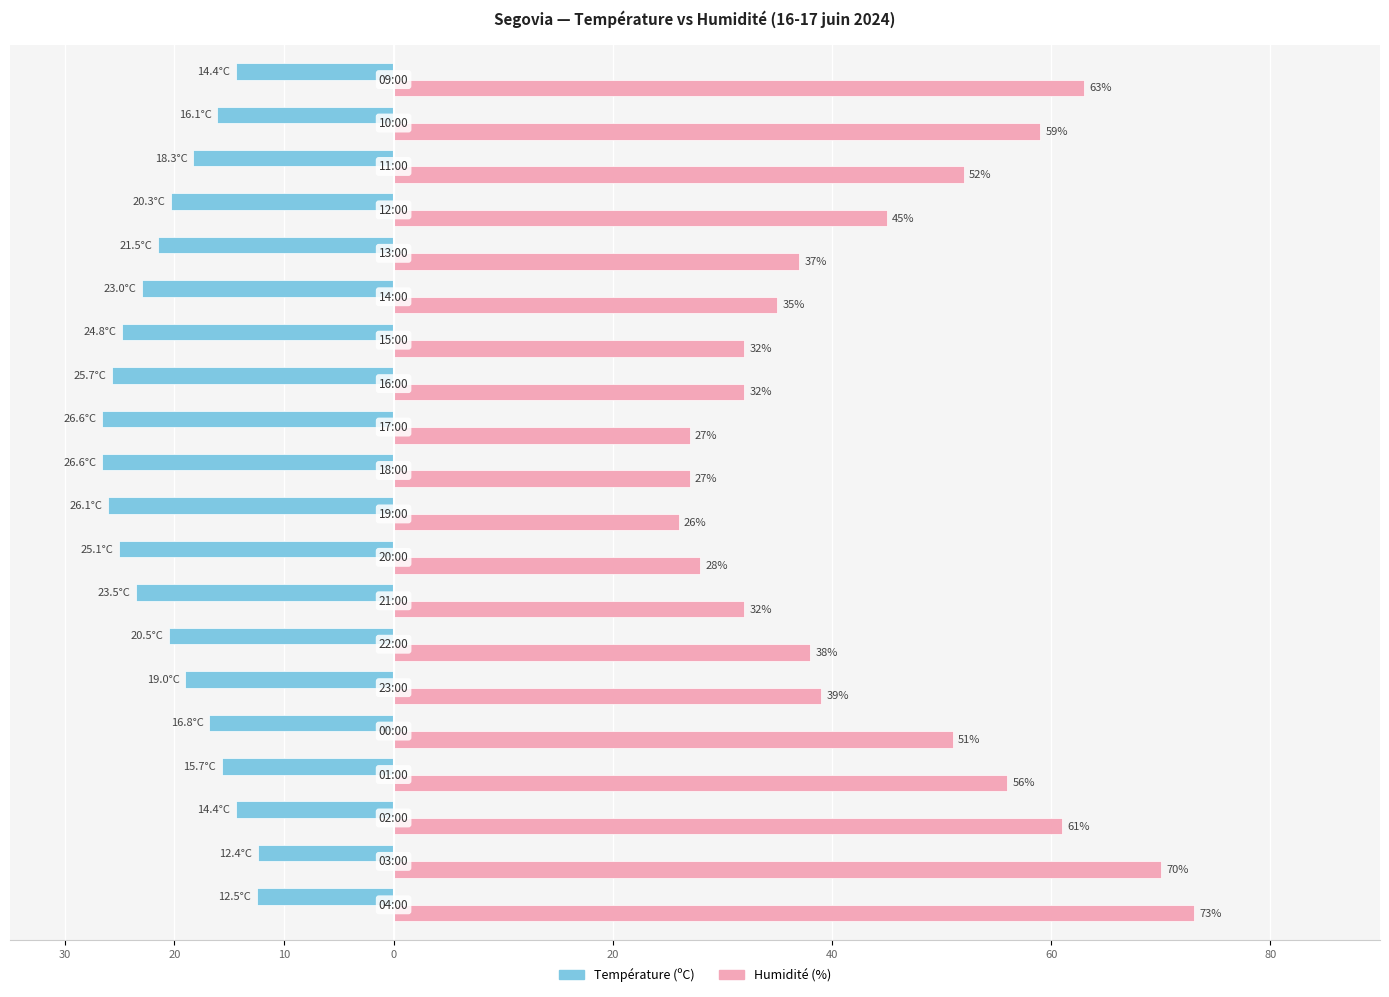

What are all the series names shown in the legend?

Température (ºC), Humidité (%)